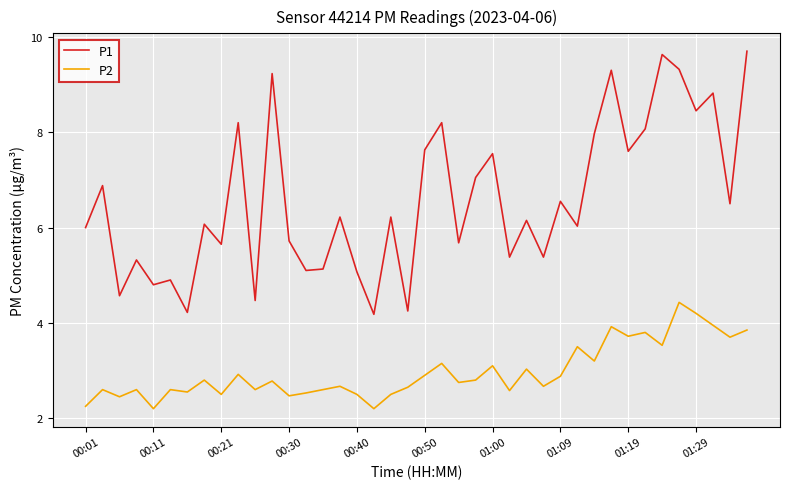

Which series has the largest range (max minus min)?

P1